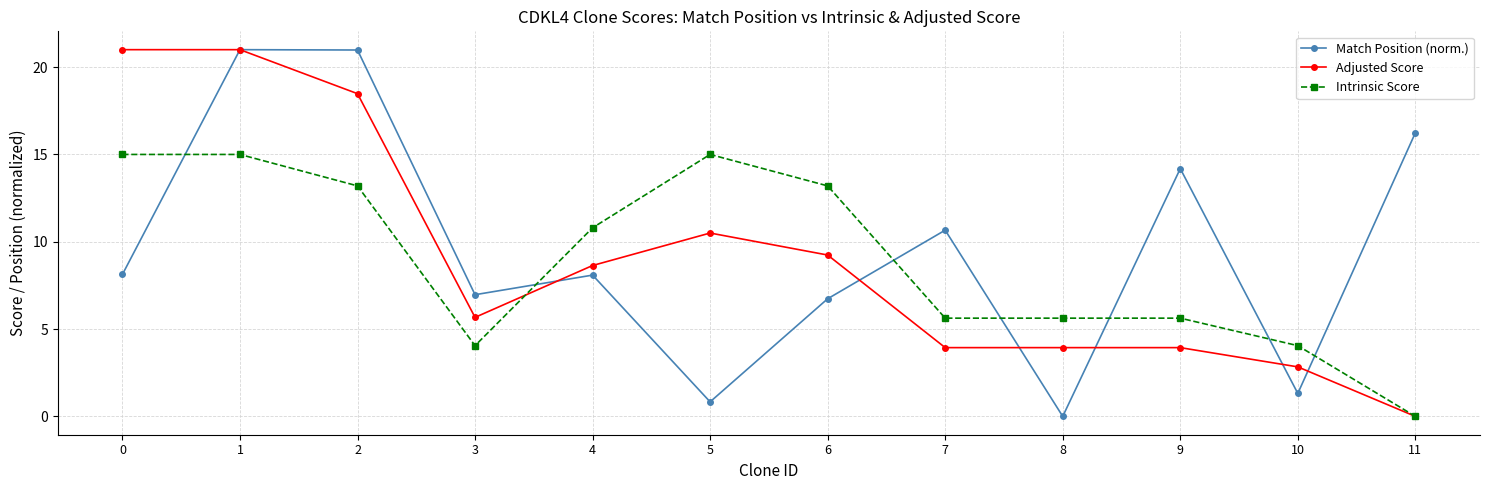

Rank the series at 7 from lowest to highest value.

Adjusted Score, Intrinsic Score, Match Position (norm.)